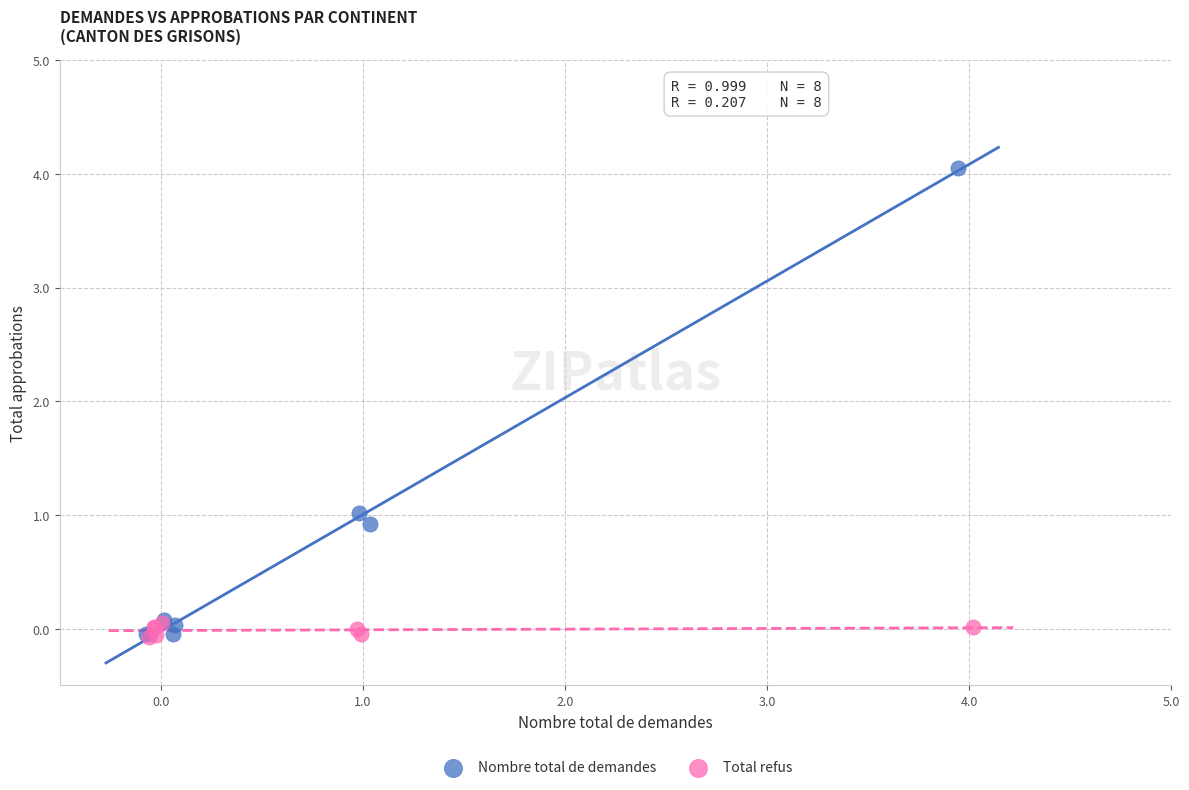

Which series has the largest Y range (max minus min)?

Nombre total de demandes